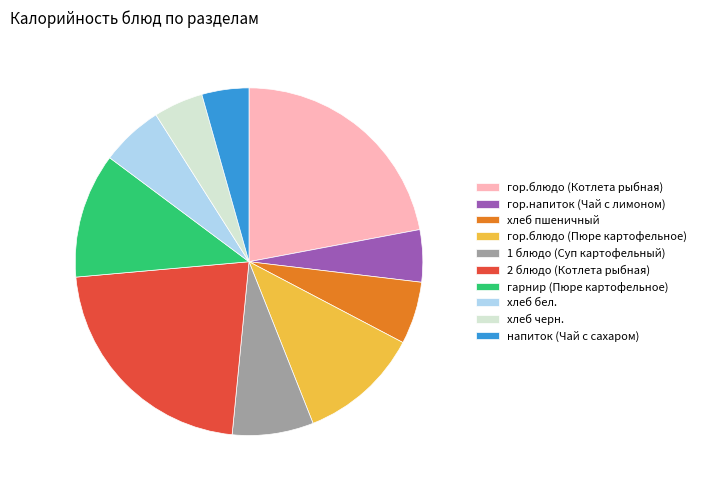

Between хлеб пшеничный and напиток (Чай с сахаром), which is larger?

хлеб пшеничный